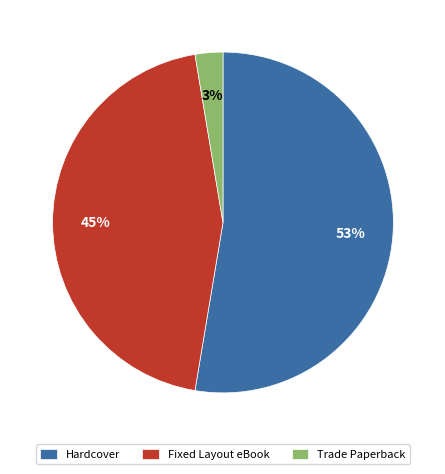

What is the majority slice?

Hardcover